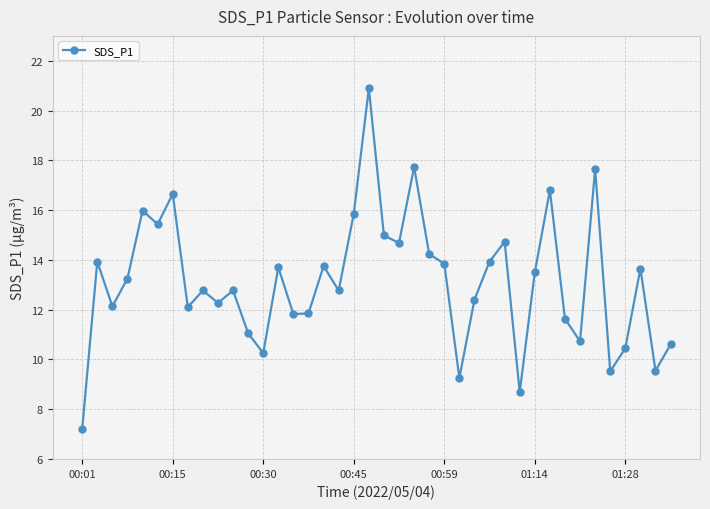

What is the average value?

13.1